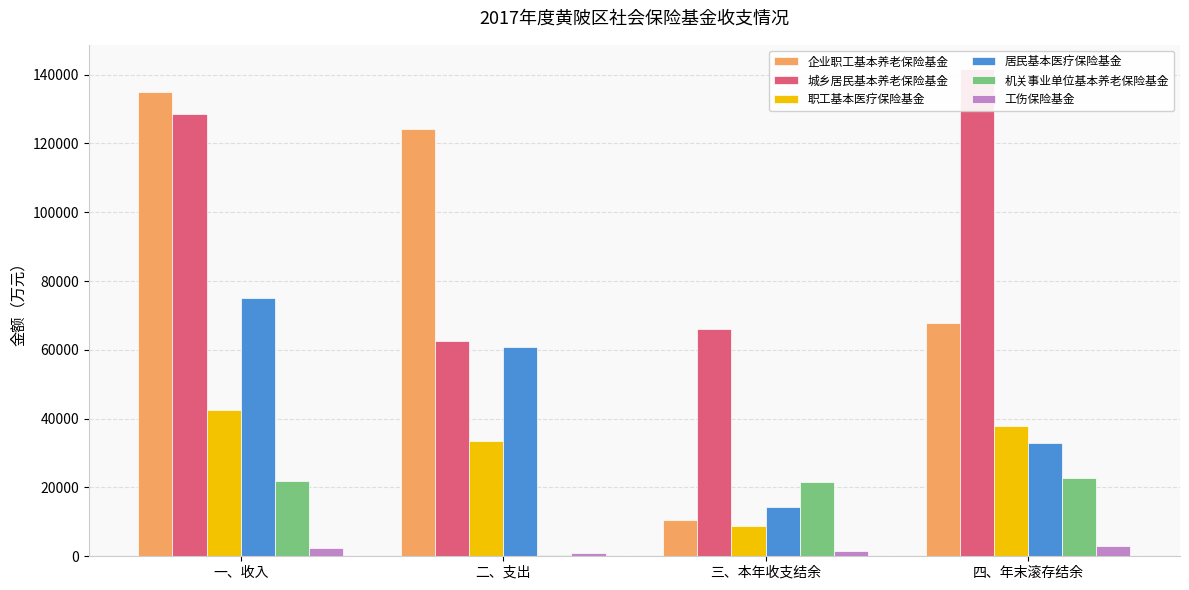

How many bars are there in each group?

6